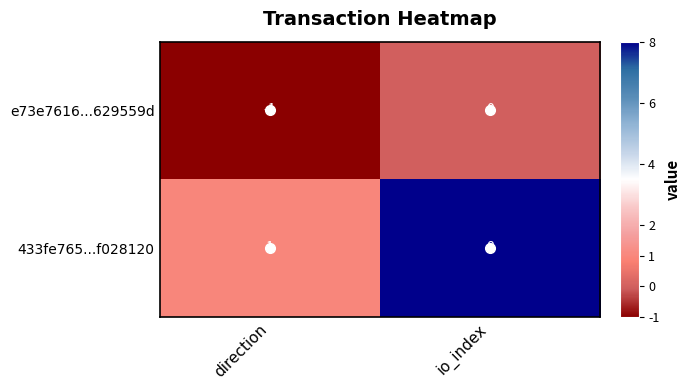

Which label corresponds to the smallest value in the chart?

direction